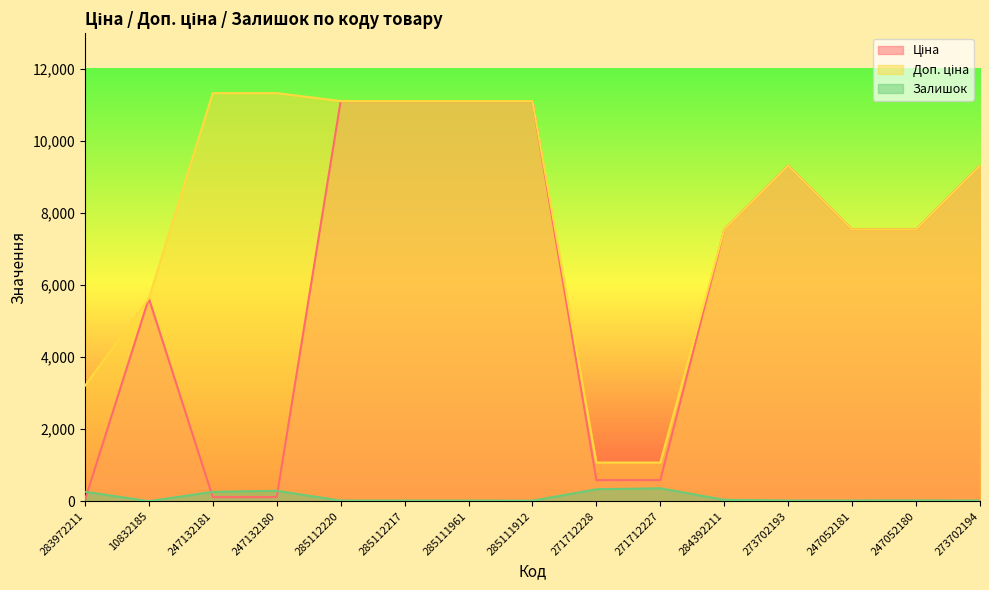

What is the highest value of the Доп. ціна series?

11334.0